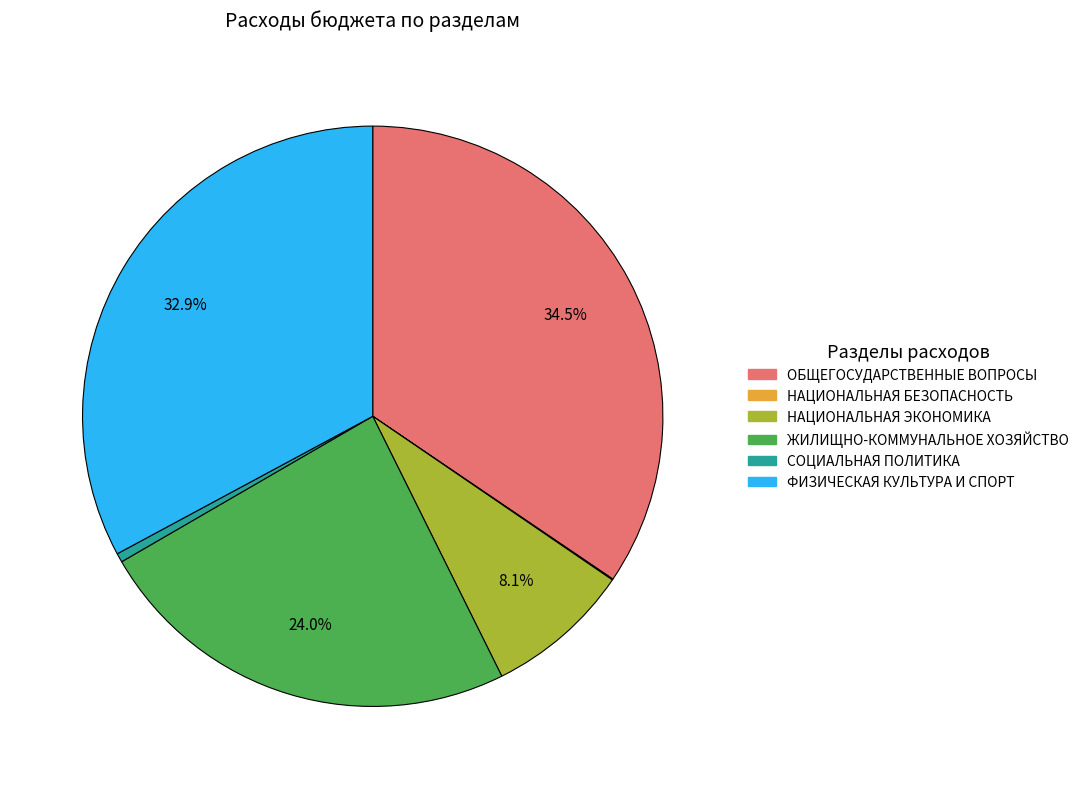

To the nearest percent, what percentage of the pie is ФИЗИЧЕСКАЯ КУЛЬТУРА И СПОРТ?

33%